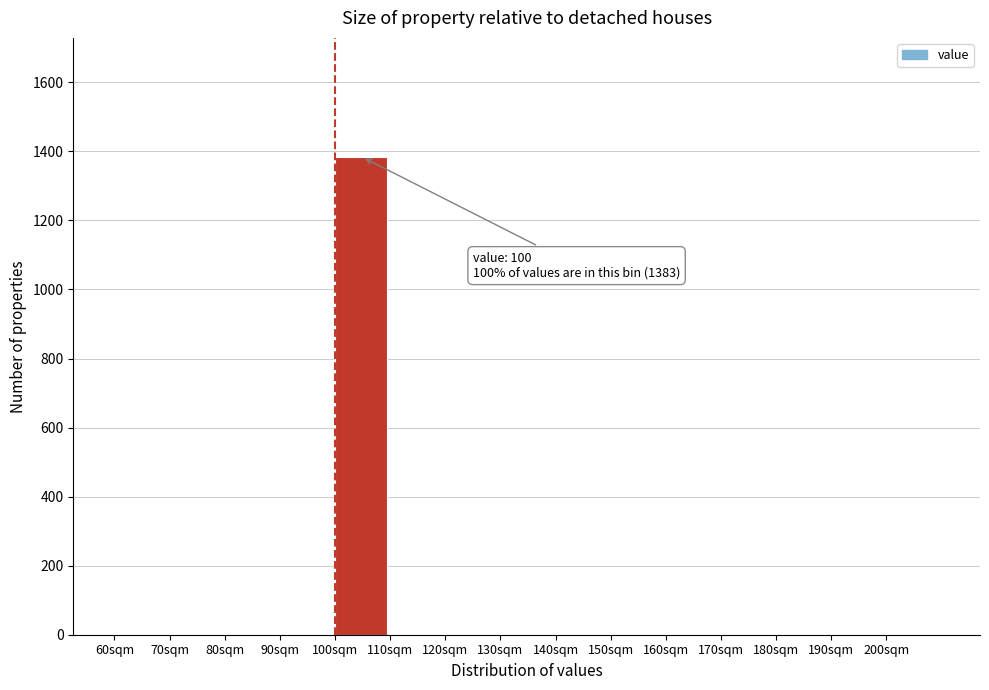

At which category does the chart reach its peak across all series?

100sqm